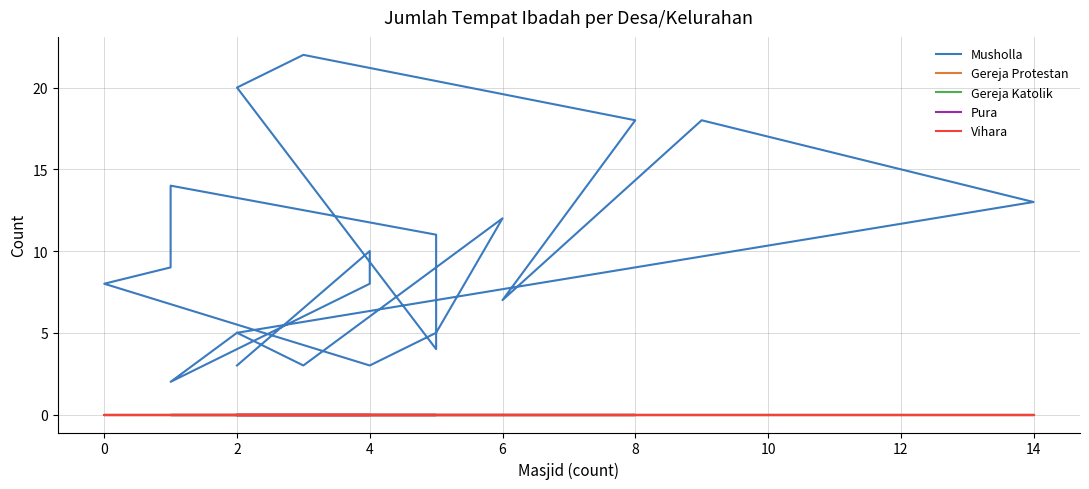

Which has a higher value, 8 or 11?

8